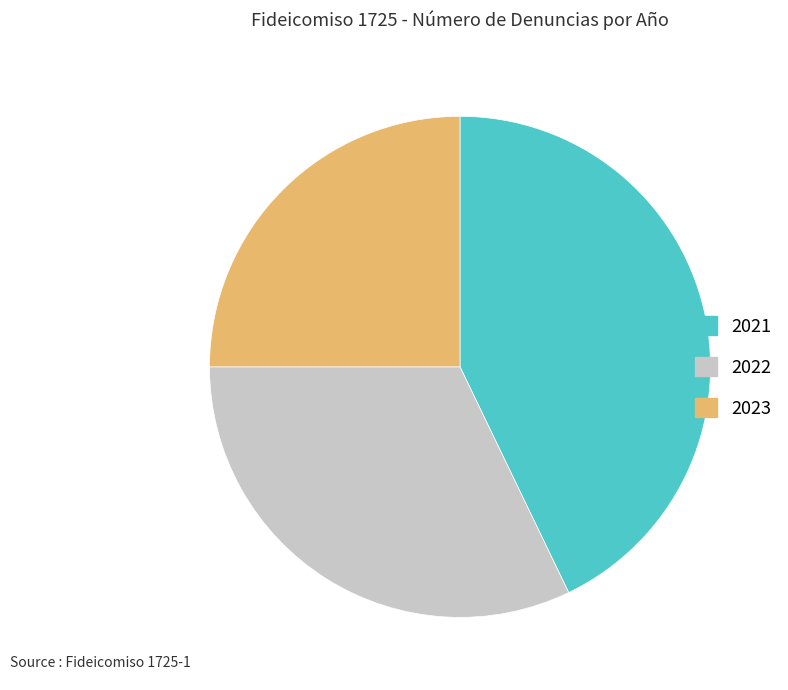

Which slice is the smallest?

2023